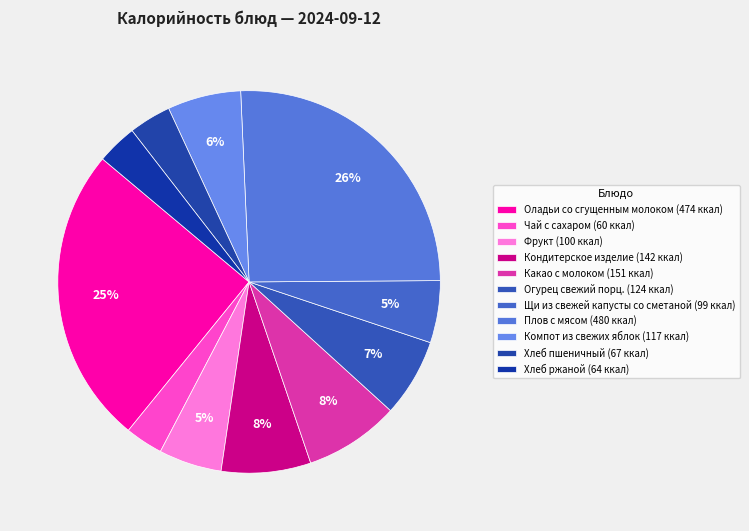

True or false: Компот из свежих яблок accounts for 12% of the total.

False